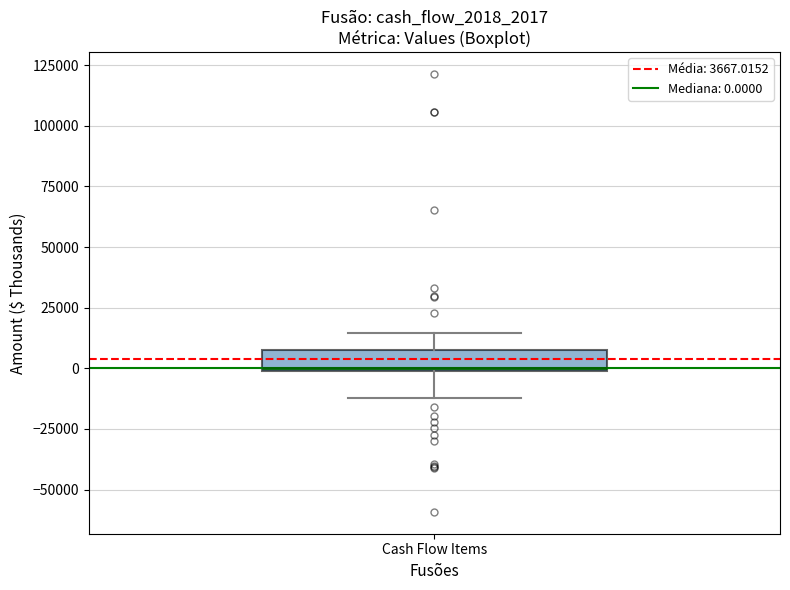

Read this box plot against the y-axis: the position of the median line, the range covered by the box, and the ends of both whiskers. The values are not printed on the chart, so give them approximately, as read against the axis.

median 0, box 0 to 5000, whiskers -10000 to 15000